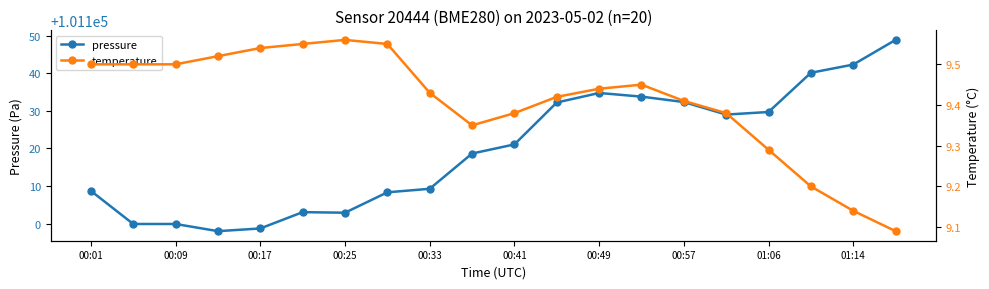

True or false: pressure has more than 1 points higher than both neighbors.

True